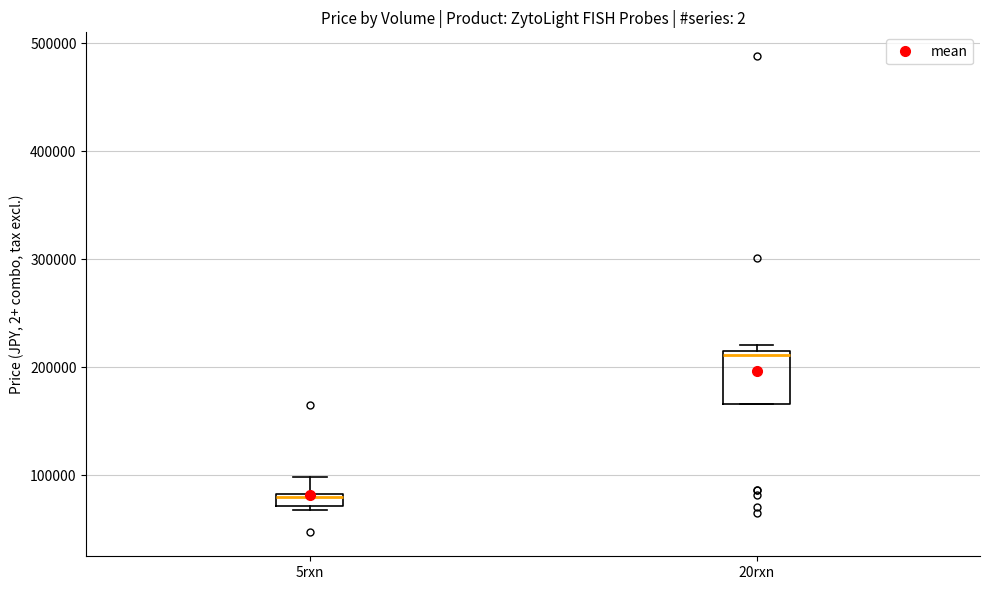

Which box's median line is the highest?

20rxn